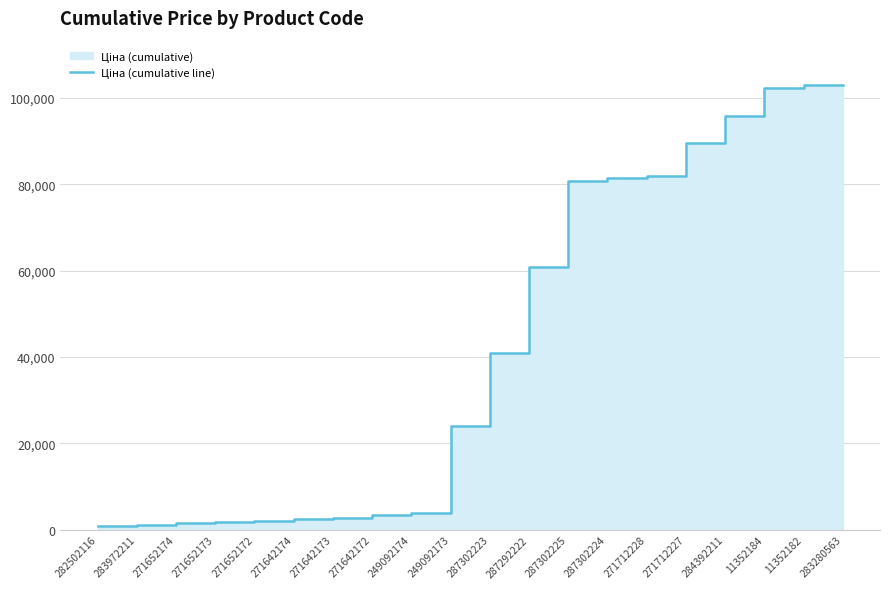

At which label is the value closest to 51884?

287302225